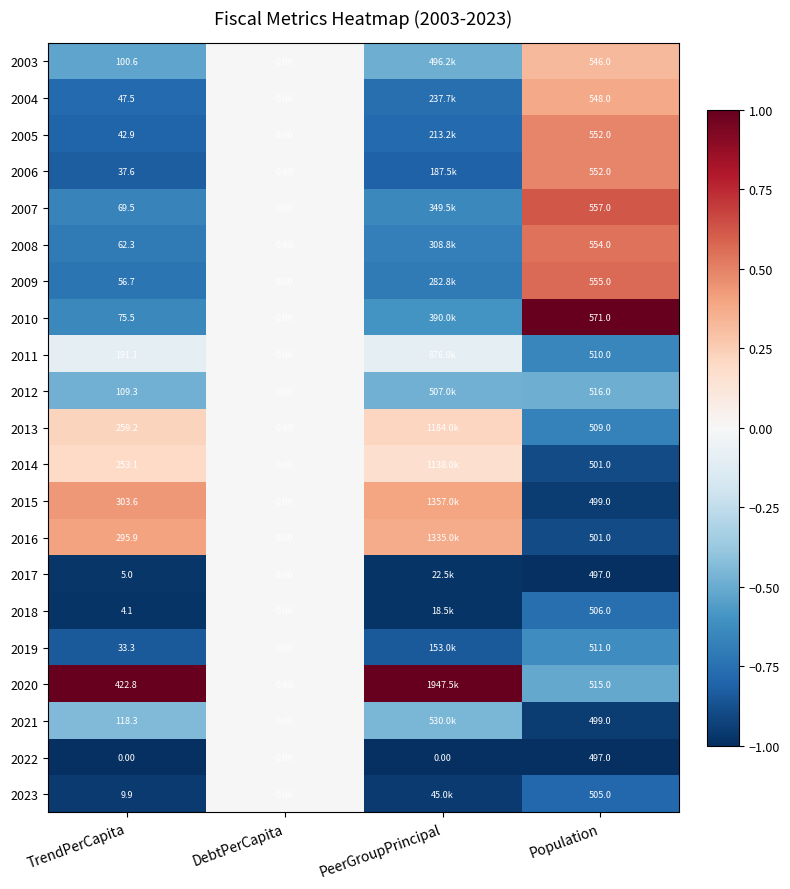

Is the value of 2007 at TrendPerCapita greater than the value of 2021 at Population?

No